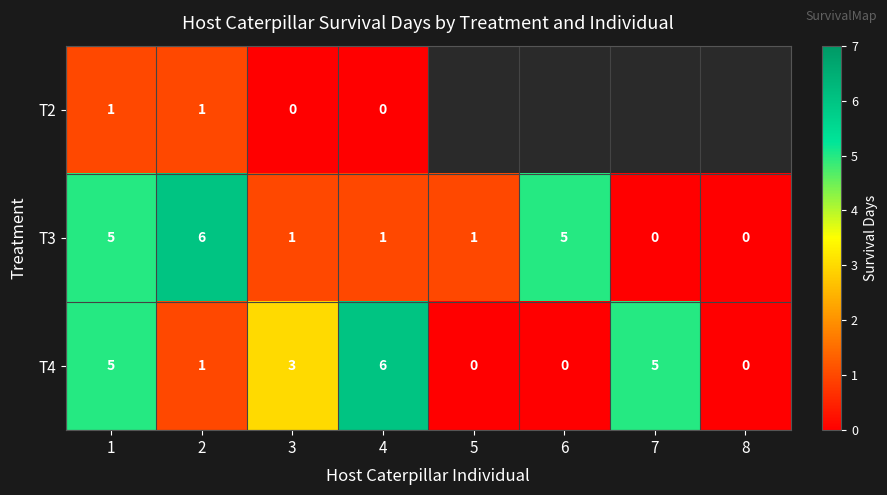

Count the number of categories in the chart.

8